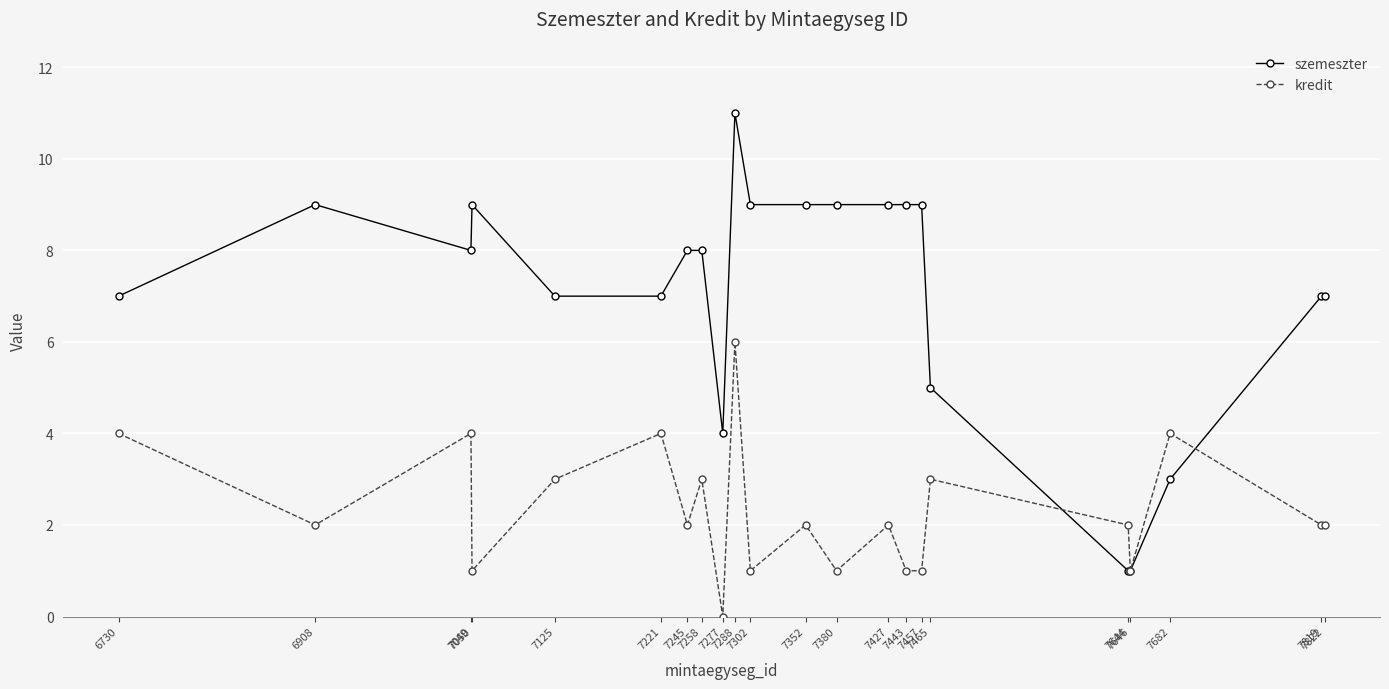

What are all the series names shown in the legend?

szemeszter, kredit